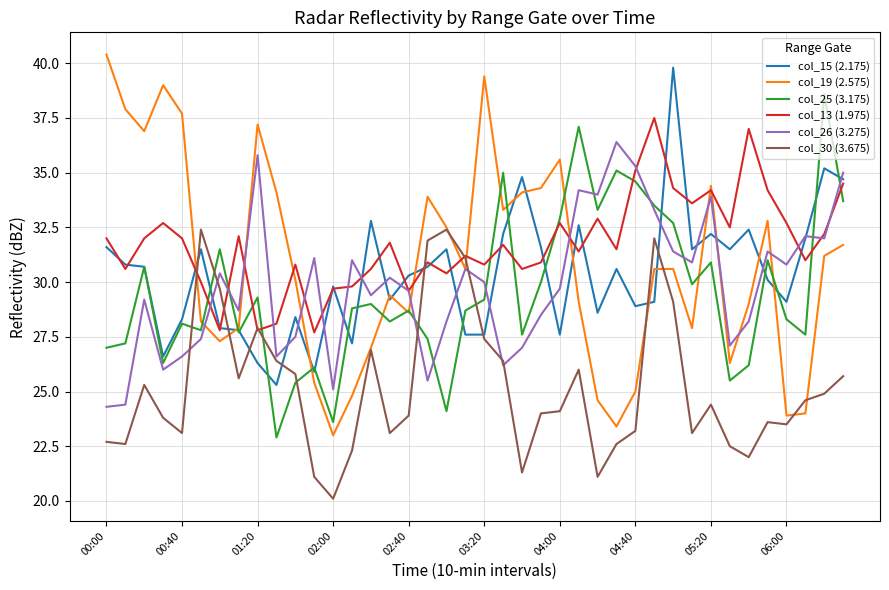

What is the minimum value shown in the chart?

20.1